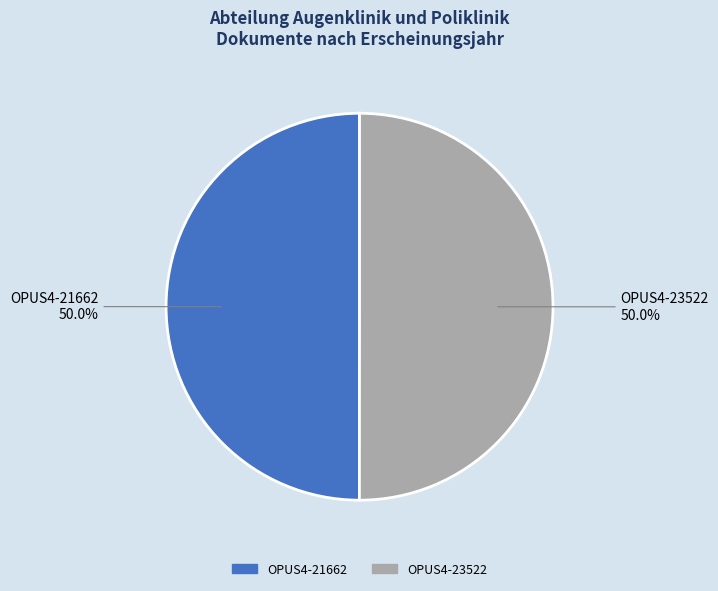

Approximately how many times larger is the value at OPUS4-23522 compared to OPUS4-21662?

1.0